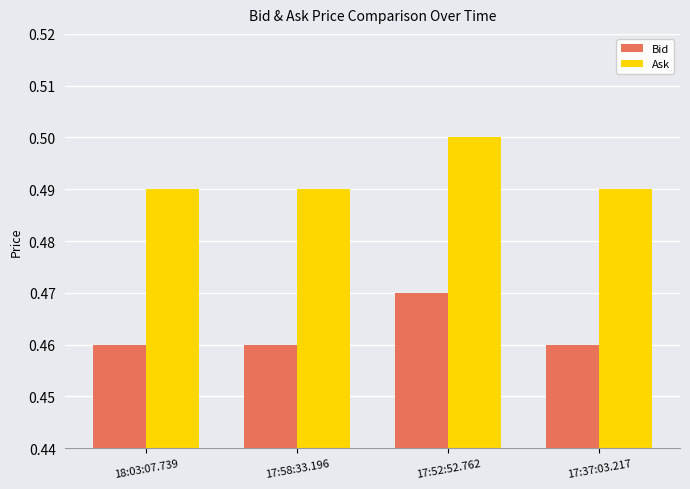

What is the label of the 1st bar from the left?

18:03:07.739